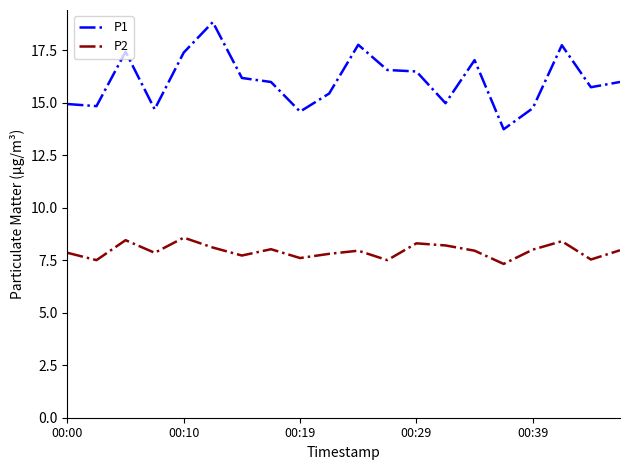

Rank the series by their average value, from lowest to highest.

P2, P1